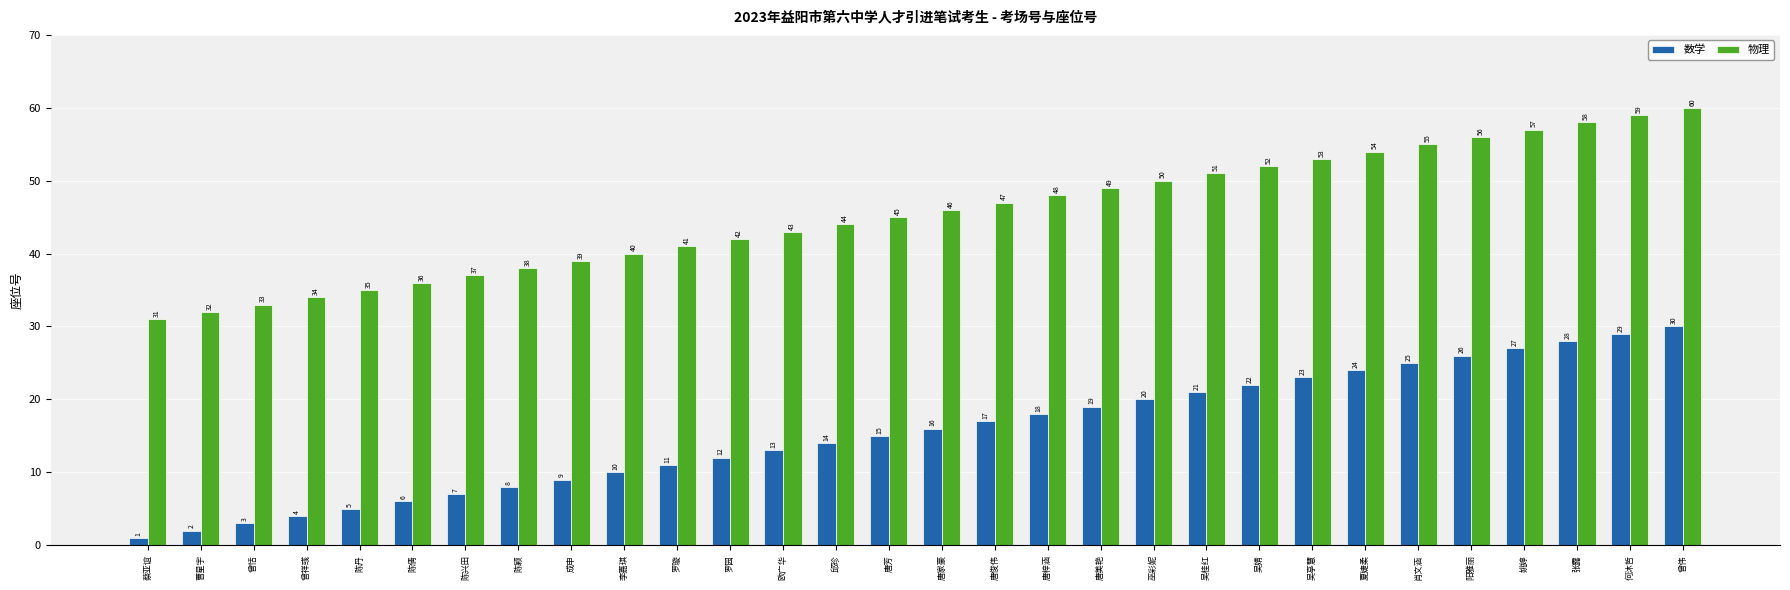

How many data points does each series have?

30